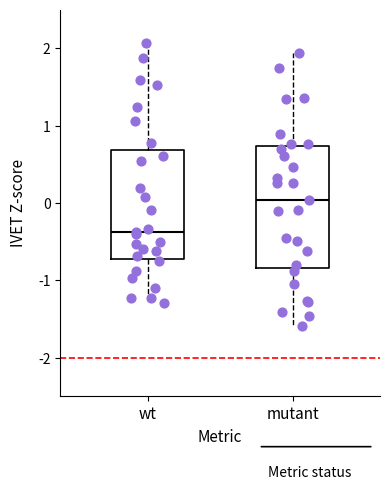

Where is the lower edge of the box for wt on the y-axis? The values are not printed on the chart, so give them approximately, as read against the axis.

-0.7